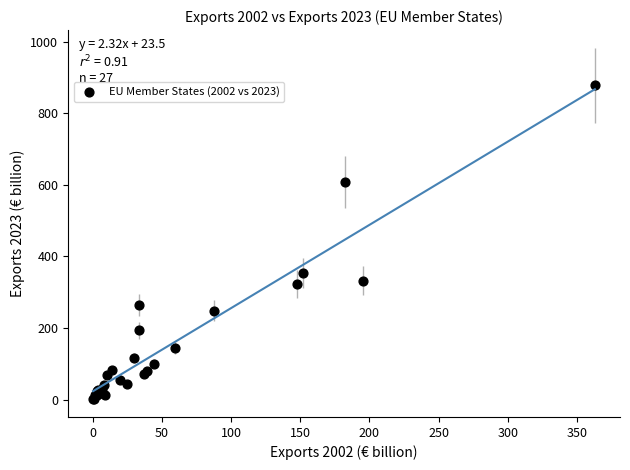

What Y value in the scatter plot is closest to 439?

353.0